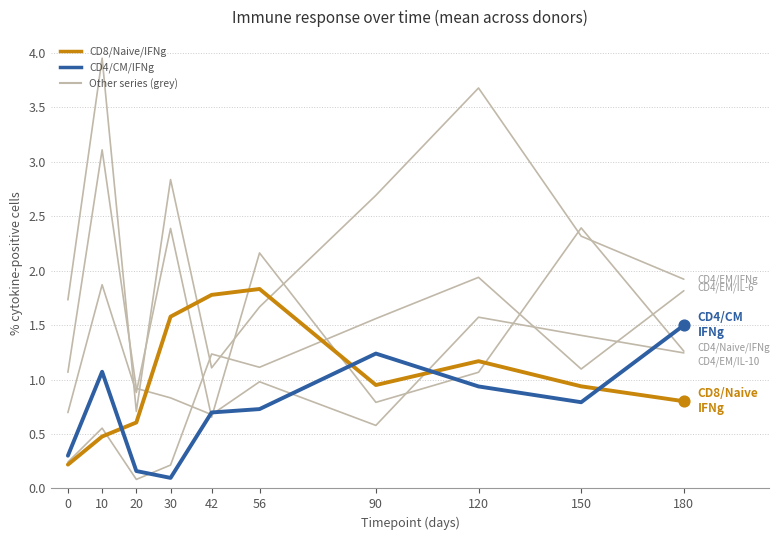

Is this an area chart (filled region under the line)?

No